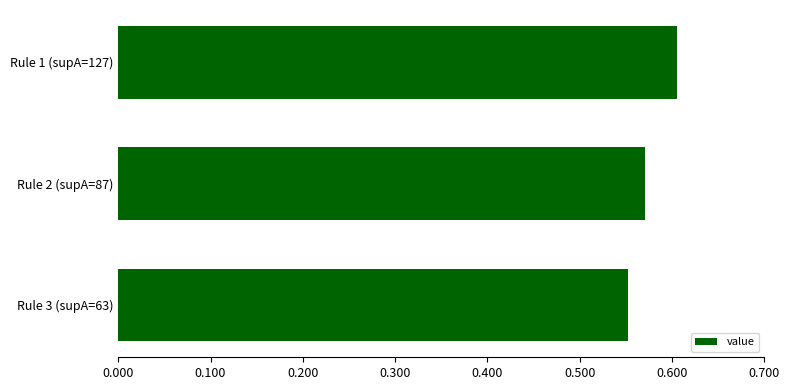

What is the sum of the values at Rule 2 (supA=87) and Rule 1 (supA=127)?

1.2